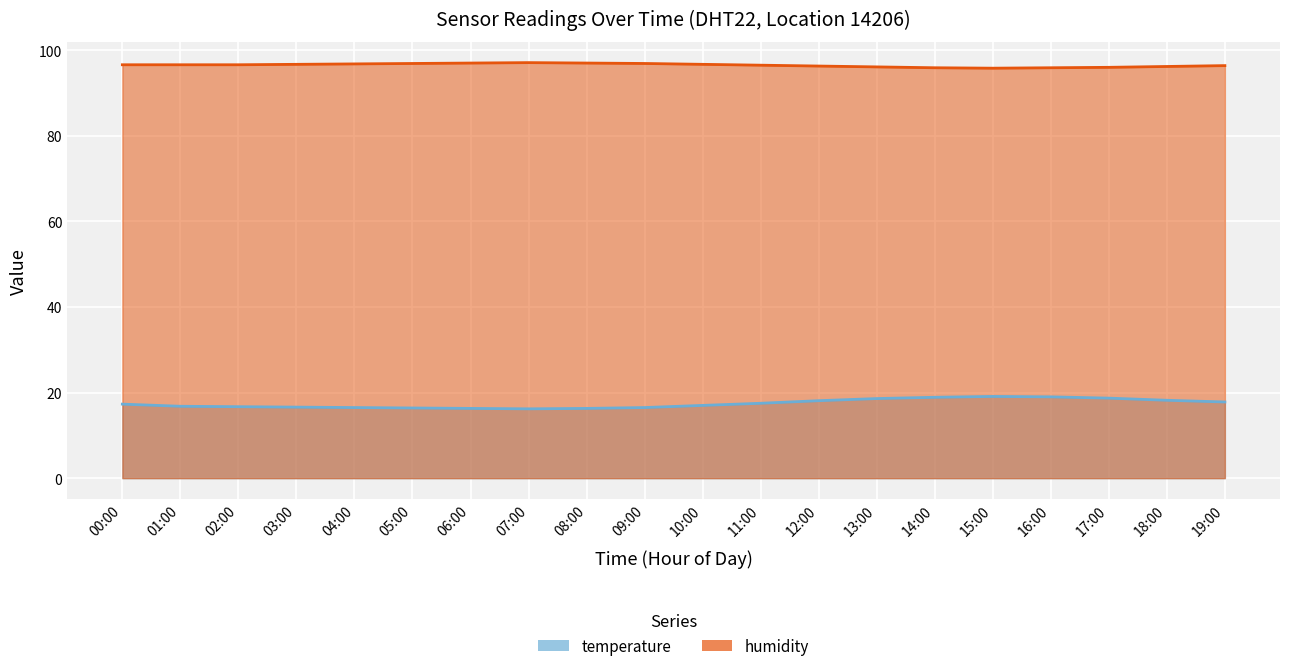

What is the label of the 14th point from the left?

13:00